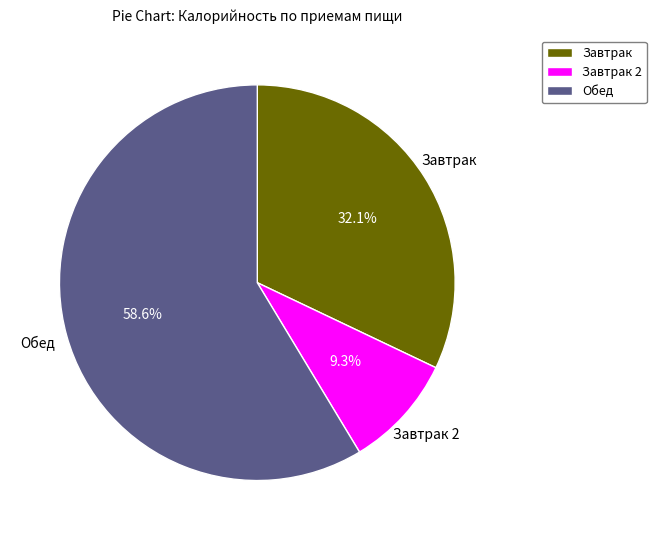

Which category has the biggest portion of the pie?

Обед